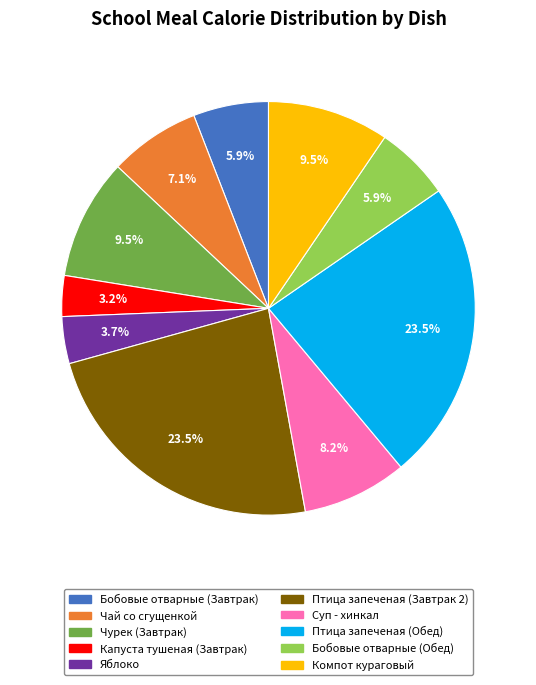

What is the total percentage of Бобовые отварные (Обед) and Яблоко?

9.6%